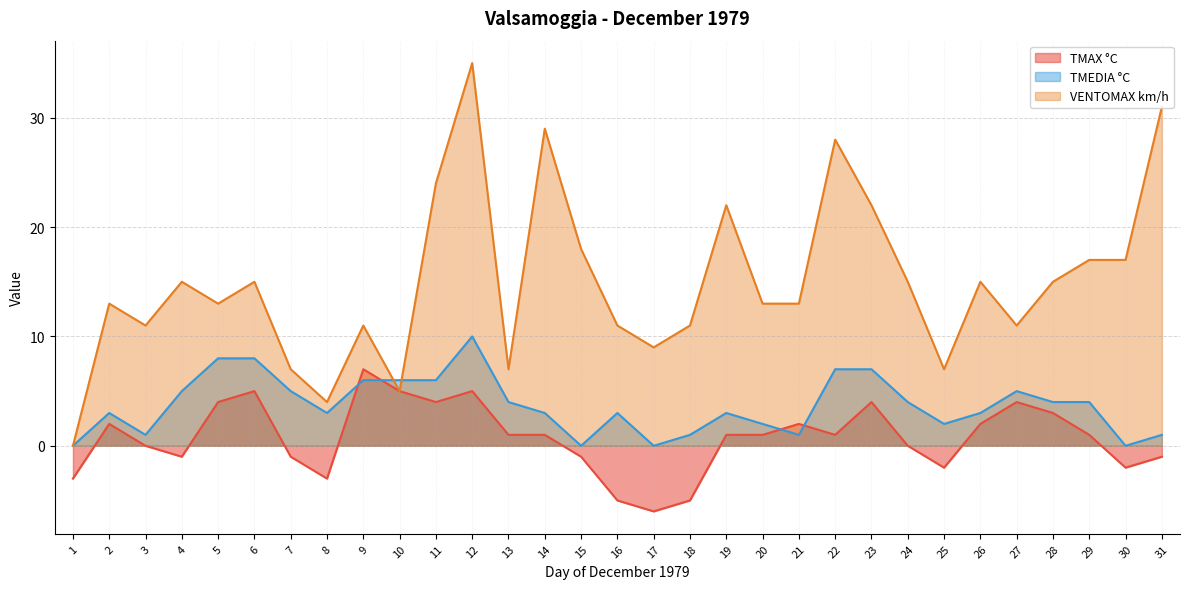

Is the value of TMAX °C at 29 greater than the value of VENTOMAX km/h at 7?

No